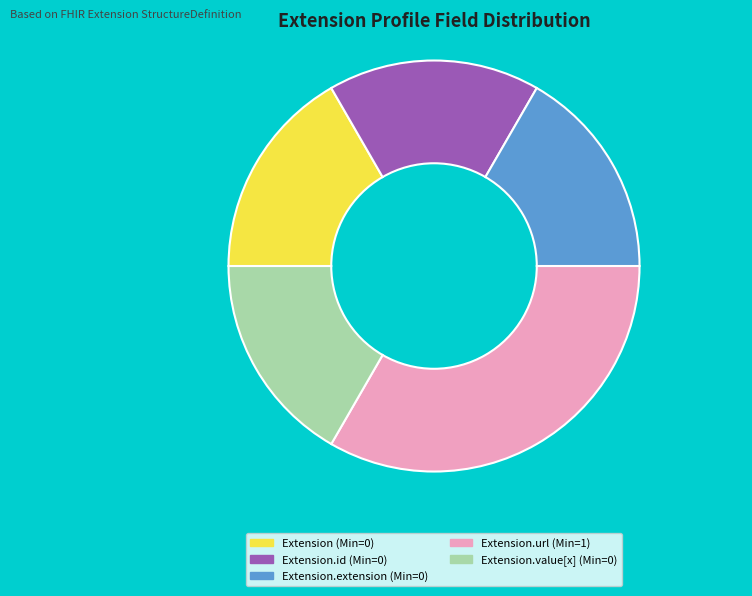

Which slice is the largest?

Extension.url (Min=1)